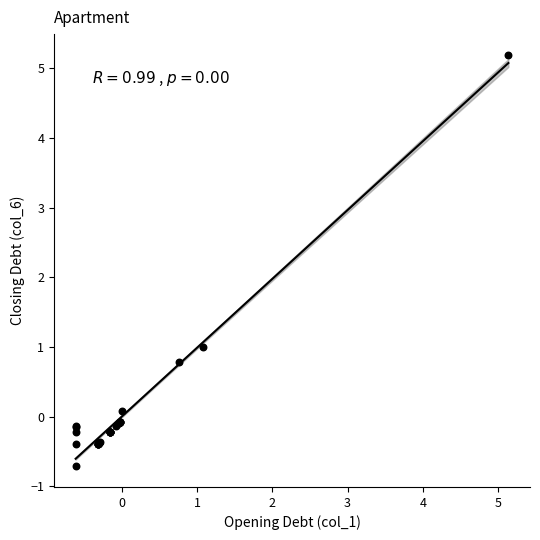

What Y value in the scatter plot is closest to 2?

1.0